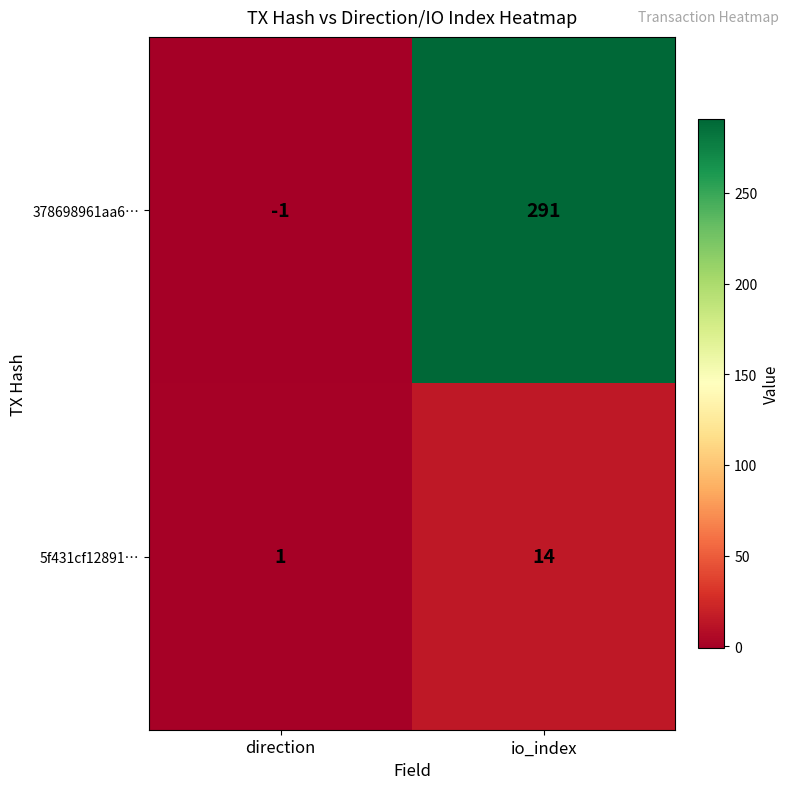

Between direction and io_index, which series saw the biggest shift?

378698961aa6…